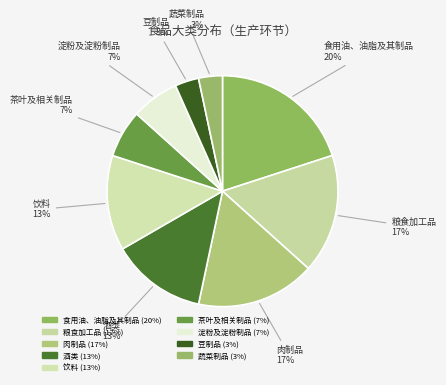

Rank the categories by value from highest to lowest.

食用油、油脂及其制品, 粮食加工品, 肉制品, 酒类, 饮料, 茶叶及相关制品, 淀粉及淀粉制品, 豆制品, 蔬菜制品